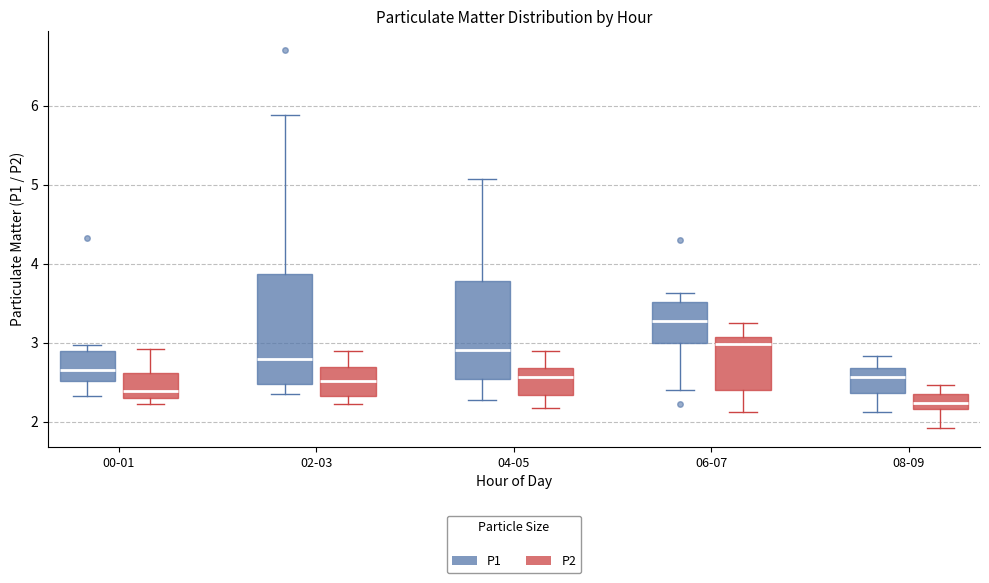

Reading left to right, transcribe this box plot: for each box, give where its median line is, the range the box spans, and where its two whiskers end, as read against the y-axis. The values are not printed on the chart, so give them approximately, as read against the axis.

00-01 (P1): median 2.7, box 2.5 to 2.9, whiskers 2.3 to 3.0
00-01 (P2): median 2.4, box 2.3 to 2.6, whiskers 2.2 to 2.9
02-03 (P1): median 2.8, box 2.5 to 3.9, whiskers 2.4 to 5.9
02-03 (P2): median 2.5, box 2.3 to 2.7, whiskers 2.2 to 2.9
04-05 (P1): median 2.9, box 2.5 to 3.8, whiskers 2.3 to 5.1
04-05 (P2): median 2.6, box 2.3 to 2.7, whiskers 2.2 to 2.9
06-07 (P1): median 3.3, box 3.0 to 3.5, whiskers 2.4 to 3.6
06-07 (P2): median 3.0, box 2.4 to 3.1, whiskers 2.1 to 3.3
08-09 (P1): median 2.6, box 2.4 to 2.7, whiskers 2.1 to 2.8
08-09 (P2): median 2.2 (inside the box), box 2.2 to 2.3, whiskers 1.9 to 2.5